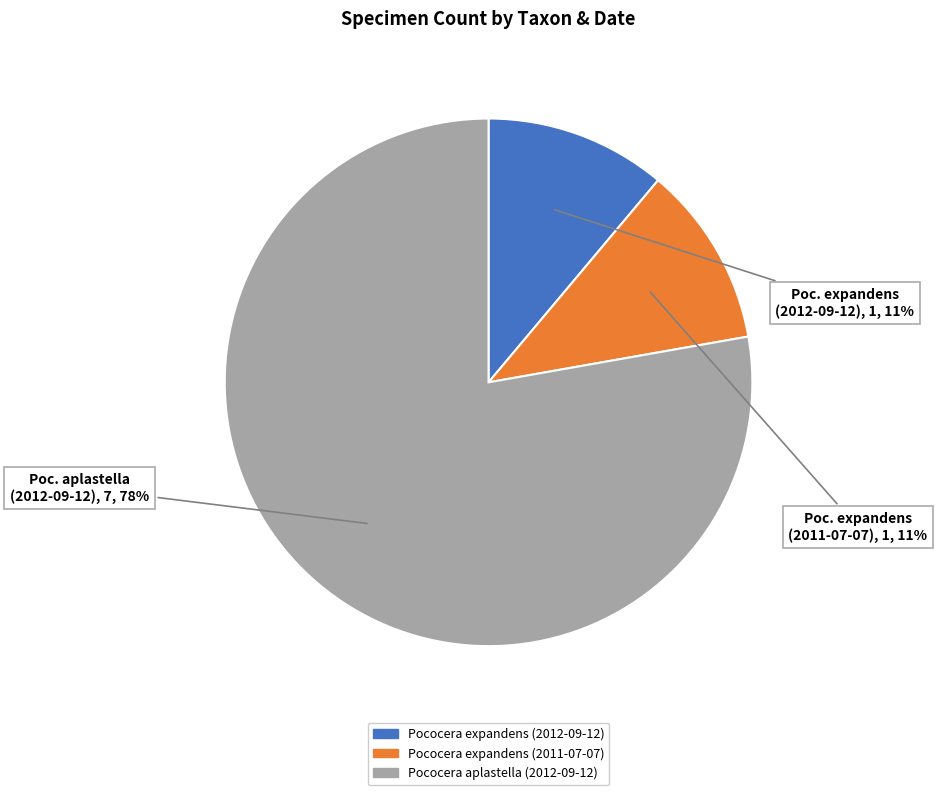

How many segments does this pie chart have?

3